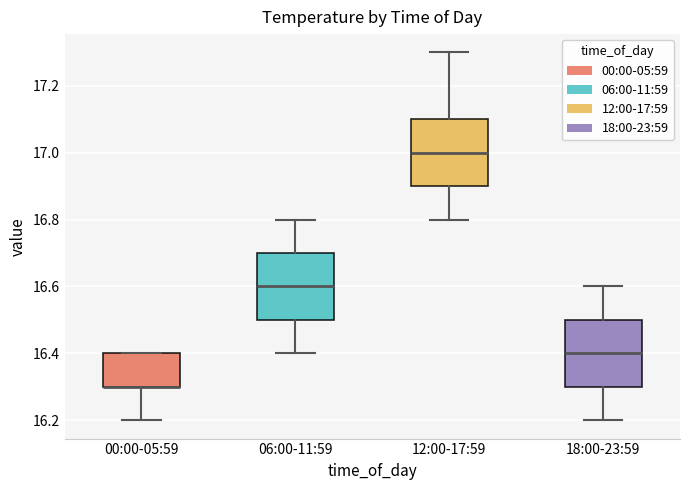

Reading left to right, read every box against the y-axis: the position of its median line, the range the box covers, and the ends of its whiskers. The values are not printed on the chart, so give them approximately, as read against the axis.

00:00-05:59: median 16.3 (drawn on the box's lower edge), box 16.3 to 16.4, whiskers 16.2 to 16.4
06:00-11:59: median 16.6, box 16.5 to 16.7, whiskers 16.4 to 16.8
12:00-17:59: median 17.0, box 16.9 to 17.1, whiskers 16.8 to 17.3
18:00-23:59: median 16.4, box 16.3 to 16.5, whiskers 16.2 to 16.6